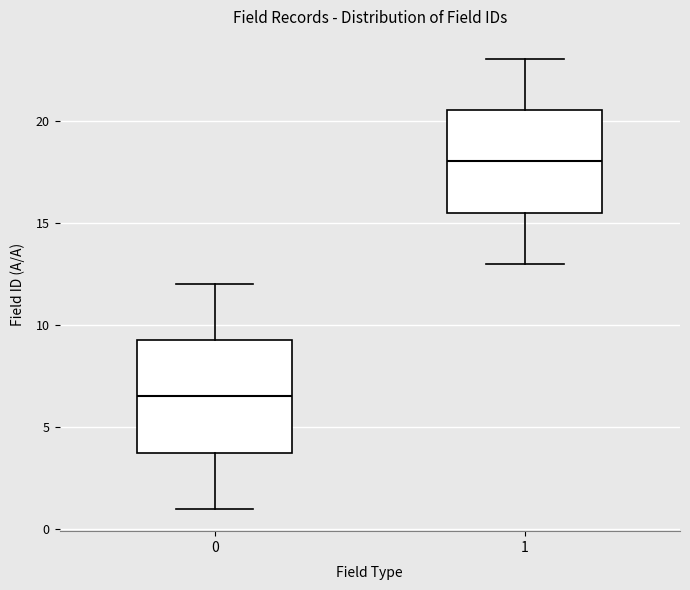

Comparing the boxes themselves (not the whiskers), which one is the tallest?

0